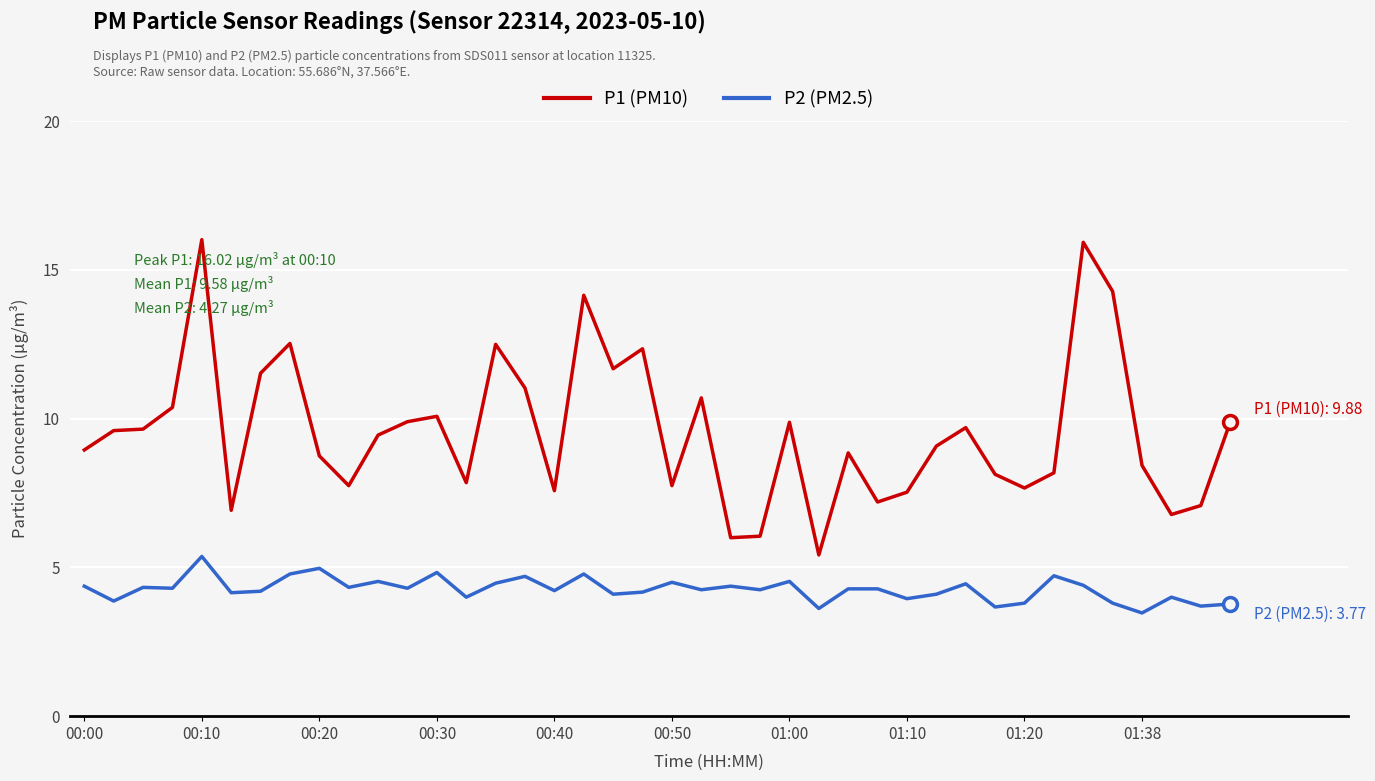

Rank the series by their maximum value, from lowest to highest.

P2 (PM2.5), P1 (PM10)